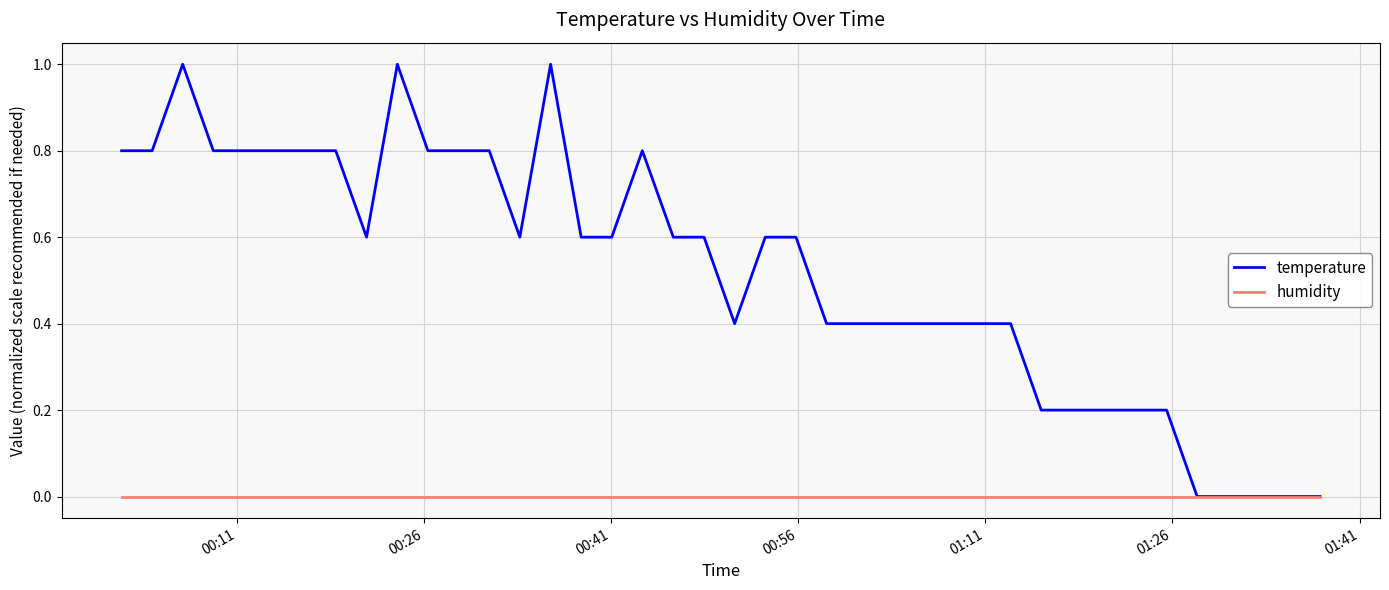

Rank the series by their average value, from lowest to highest.

humidity, temperature